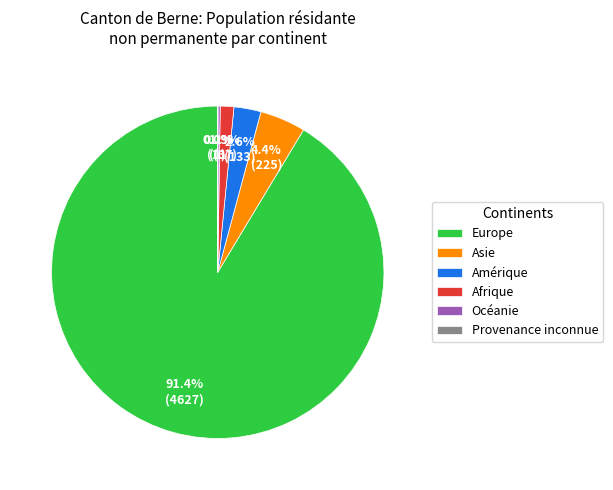

What portion of the pie excludes Asie?

95.6%